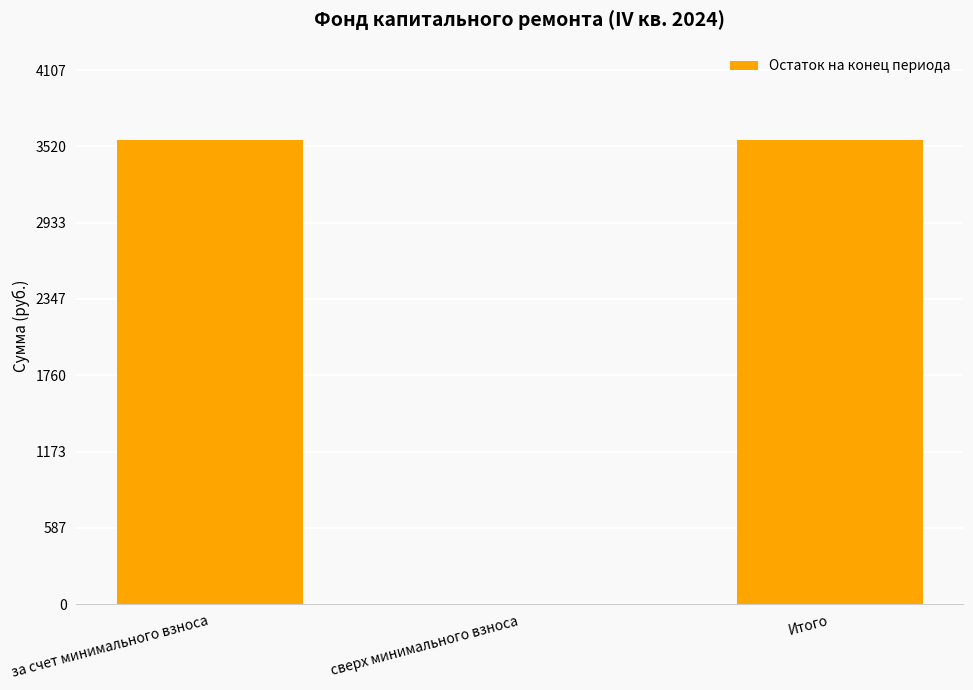

What is the difference between the values at за счет минимального взноса and сверх минимального взноса?

3570.9